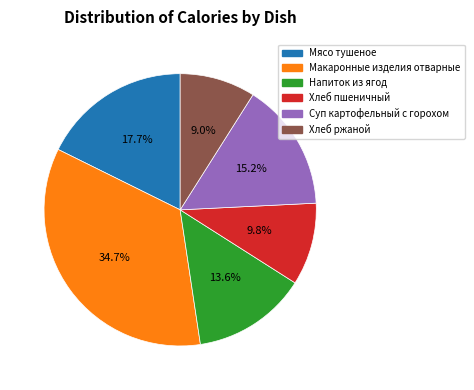

What is the smallest slice in the pie chart?

Хлеб ржаной